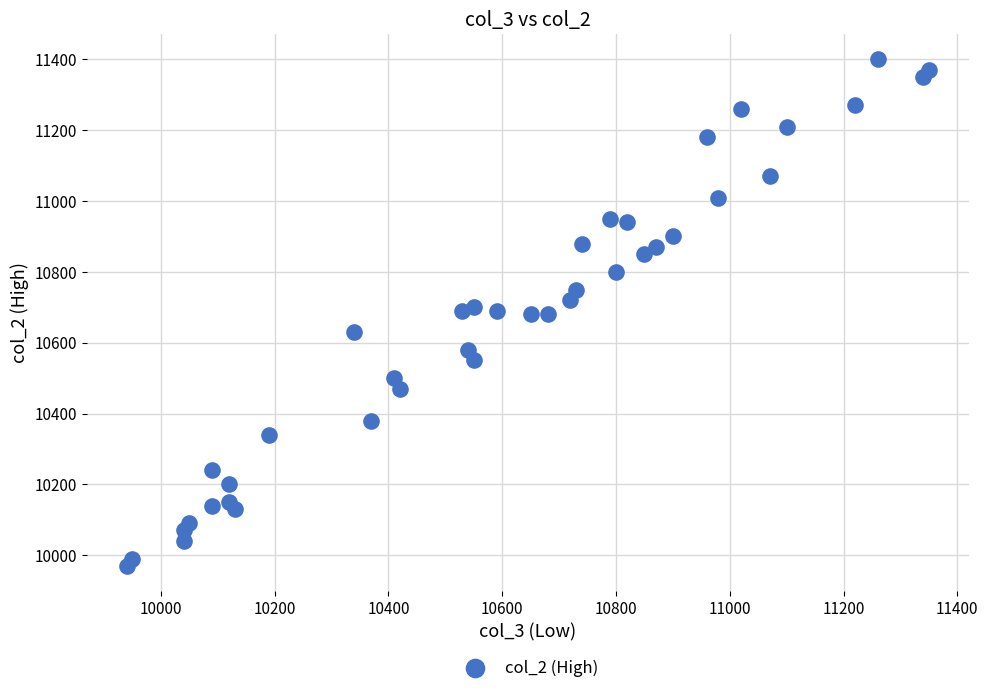

What is the range of X values (max minus min)?

1410